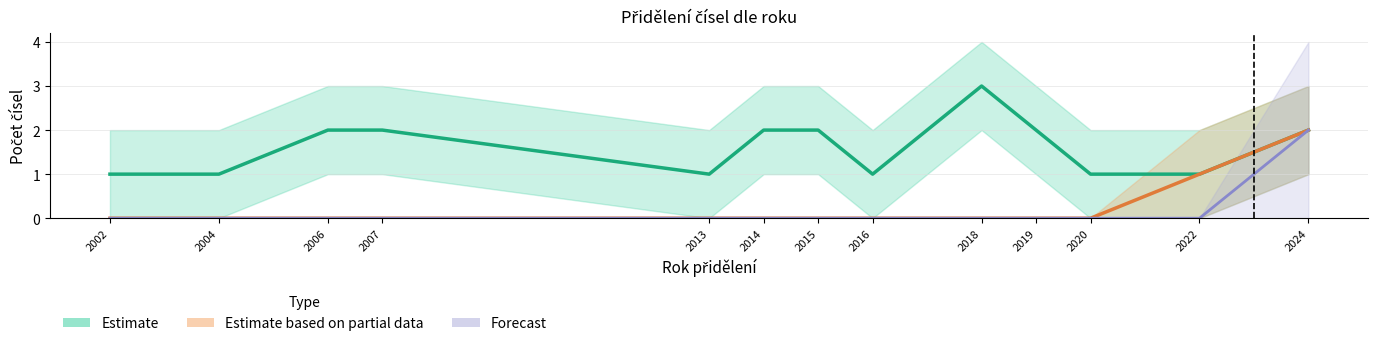

List the labels in order of Forecast value, smallest first.

2002, 2004, 2006, 2007, 2013, 2014, 2015, 2016, 2018, 2019, 2020, 2022, 2024